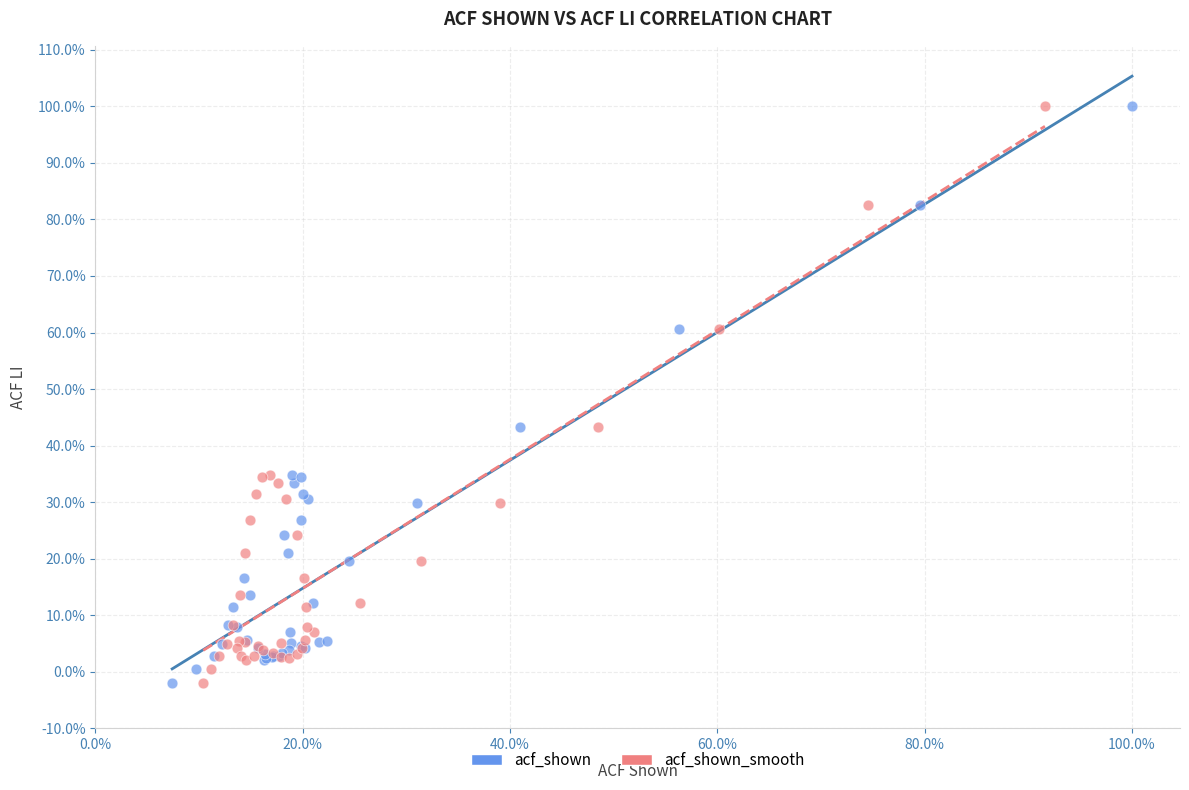

What are all the series names shown in the legend?

acf_shown, acf_shown_smooth